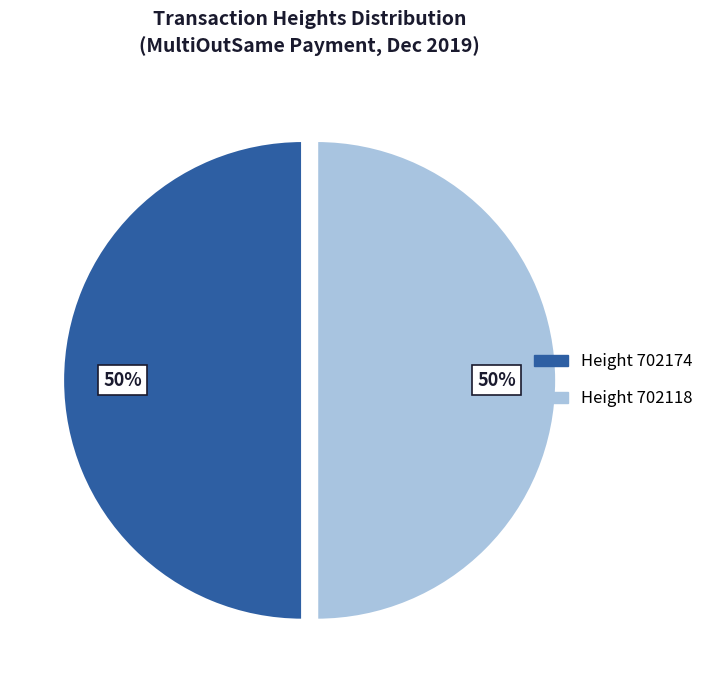

To the nearest percent, what is the average slice percentage?

50%